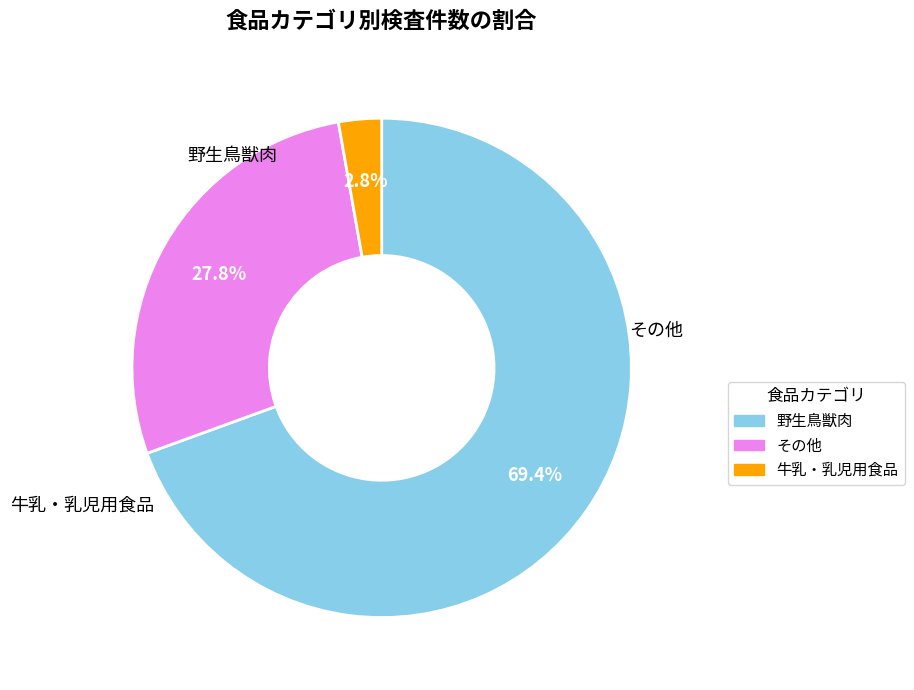

Which slice is the smallest?

牛乳・乳児用食品